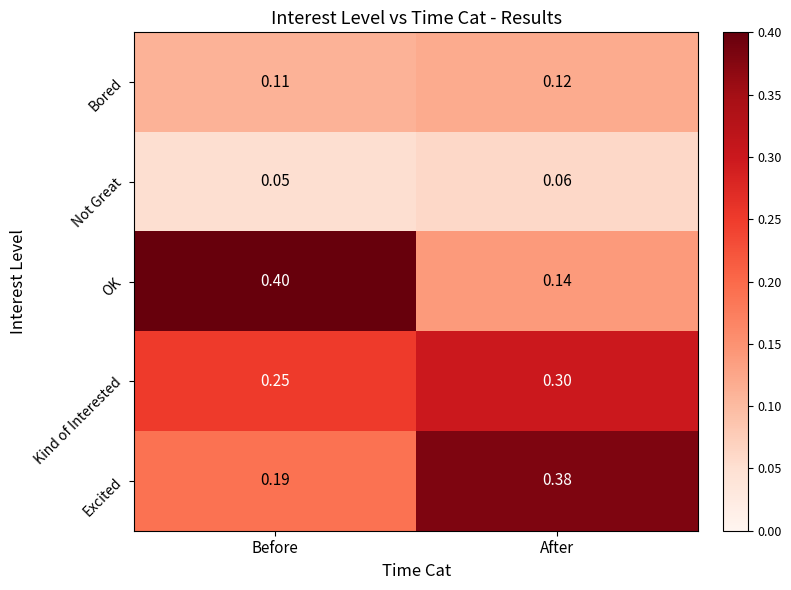

Rank the series by their maximum value, from highest to lowest.

OK, Excited, Kind of Interested, Bored, Not Great